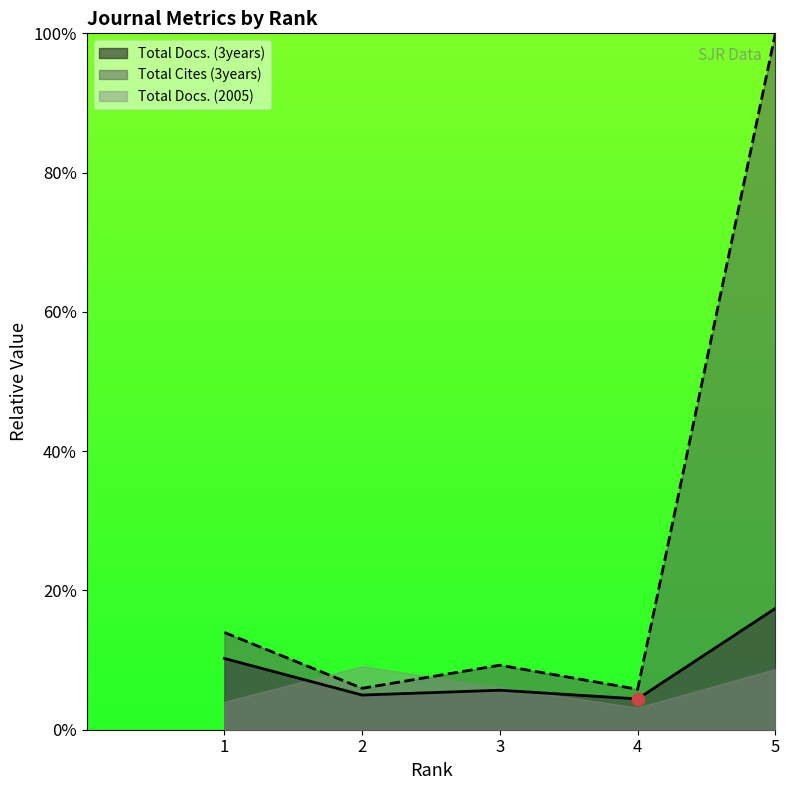

Is the value of Total Docs. (3years) at 1 greater than the value of Total Cites (3years) at 4?

Yes